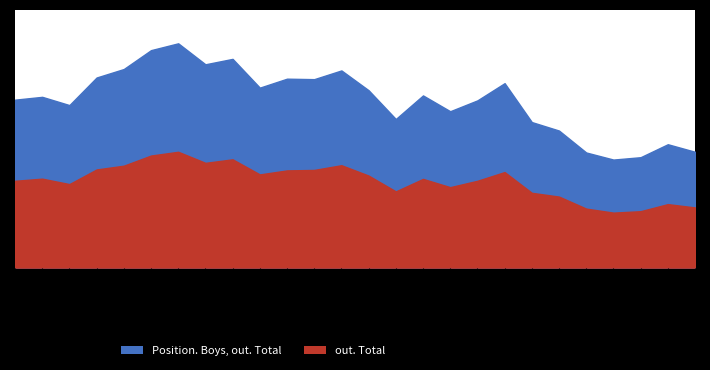

True or false: Position. Boys, out. Total and out. Total intersect in this chart.

False